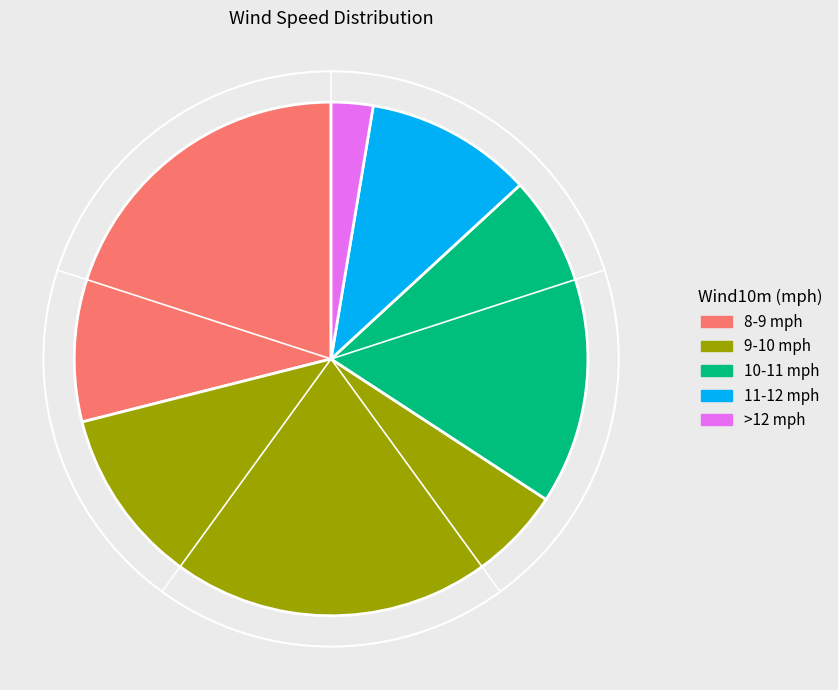

Is there a majority slice in this chart?

No